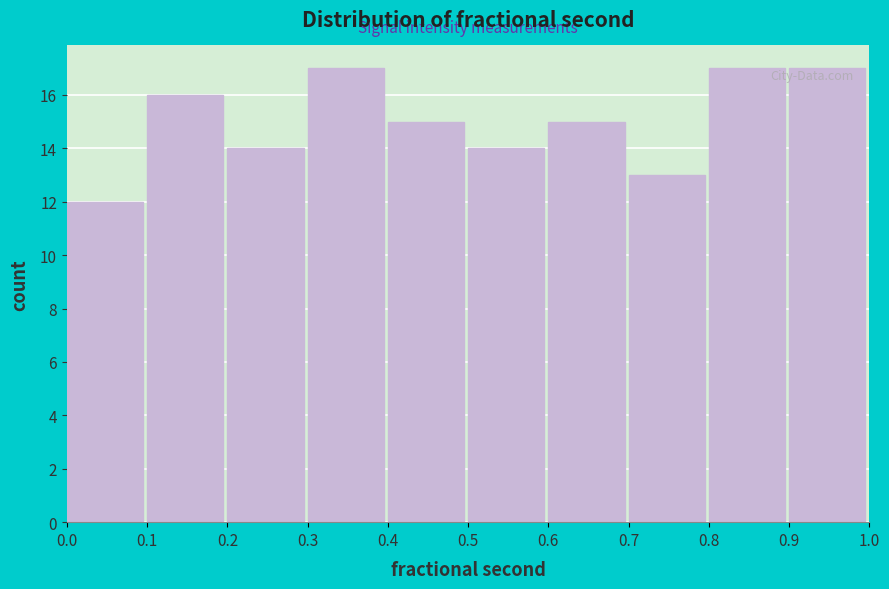

Reading left to right, transcribe this chart: for each bar, give the range it covers on the x-axis and its height. The values are not printed on the chart, so give them approximately, as read against the axis.

0.0 to 0.1: 12
0.1 to 0.2: 16
0.2 to 0.3: 14
0.3 to 0.4: 17
0.4 to 0.5: 15
0.5 to 0.6: 14
0.6 to 0.7: 15
0.7 to 0.8: 13
0.8 to 0.9: 17
0.9 to 1.0: 17